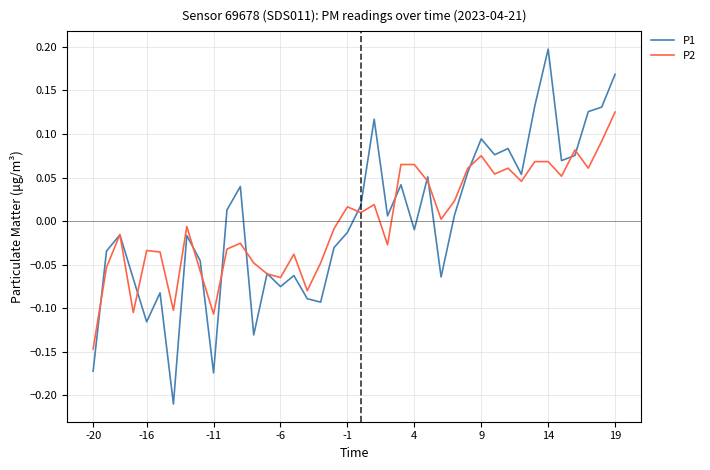

List the series in order of their peak value, highest first.

P1, P2